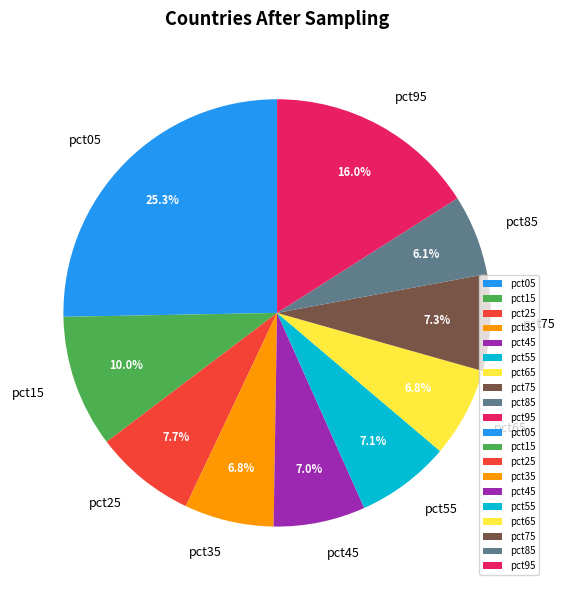

True or false: pct85 accounts for 1% of the total.

False